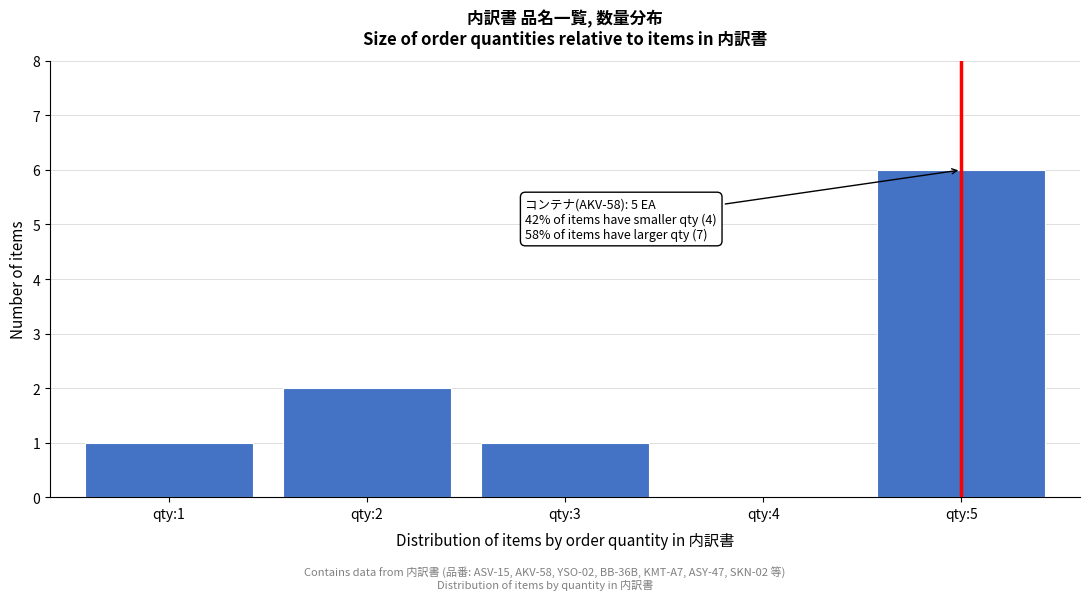

Reading left to right, what are all the values shown in this chart?

qty:1=1	qty:2=2	qty:3=1	qty:4=0	qty:5=6